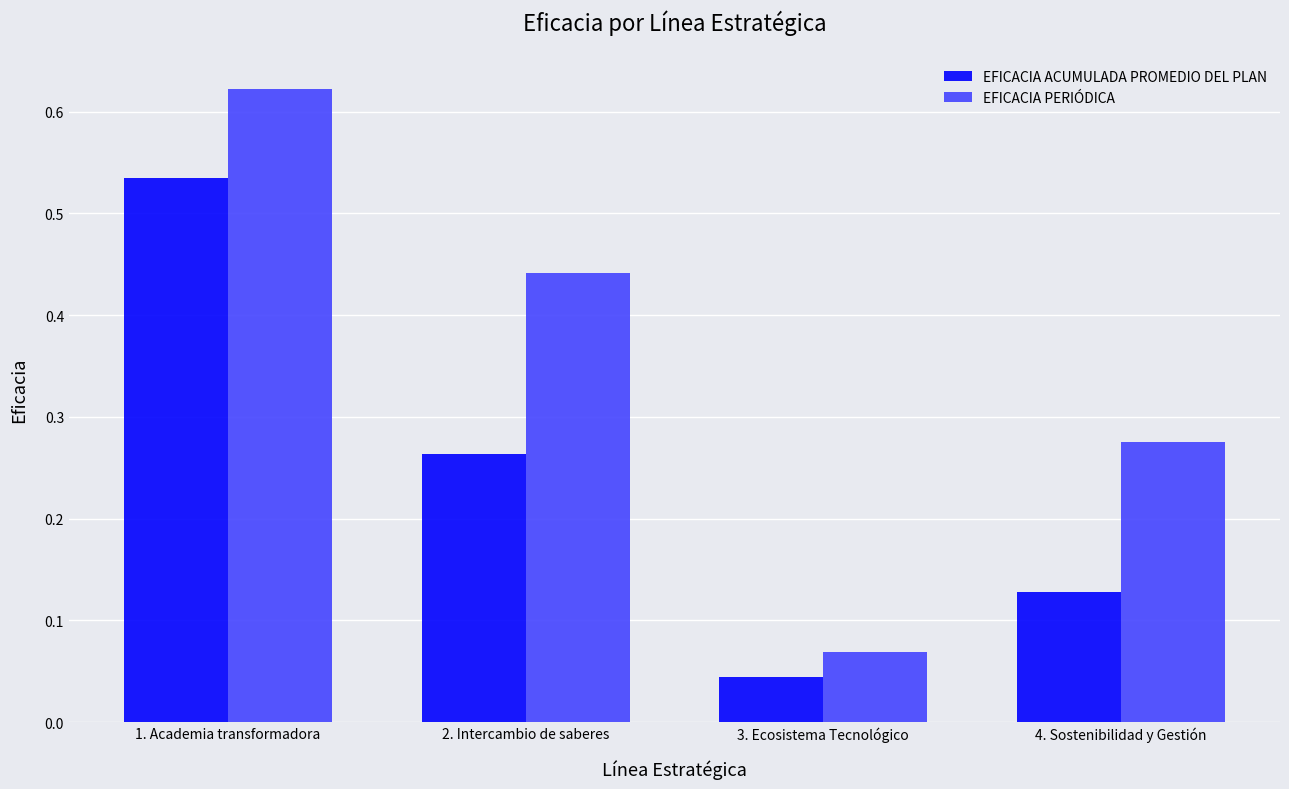

At which category is the sum across all series the highest?

1. Academia transformadora